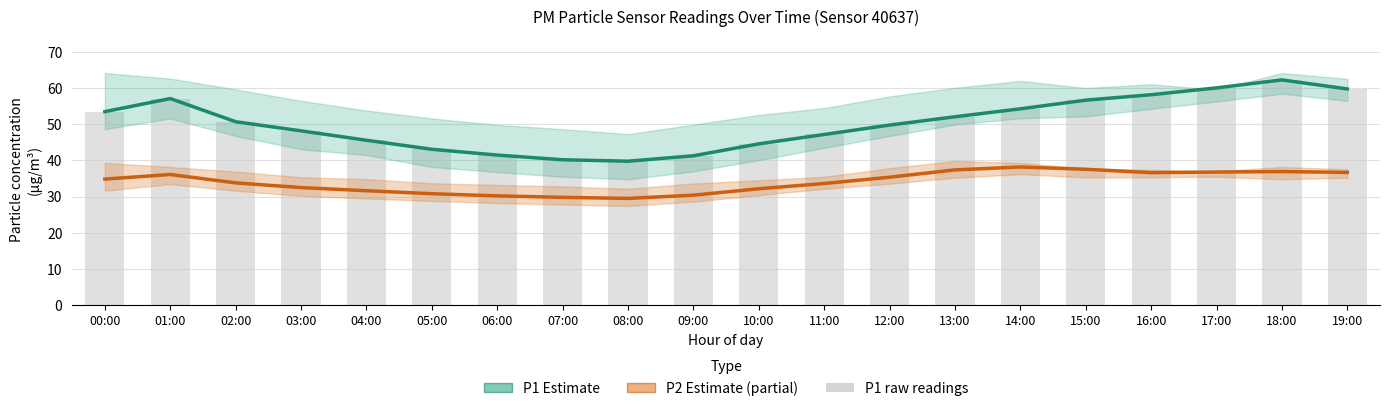

Which category has the lowest value in the P1 raw series?

08:00